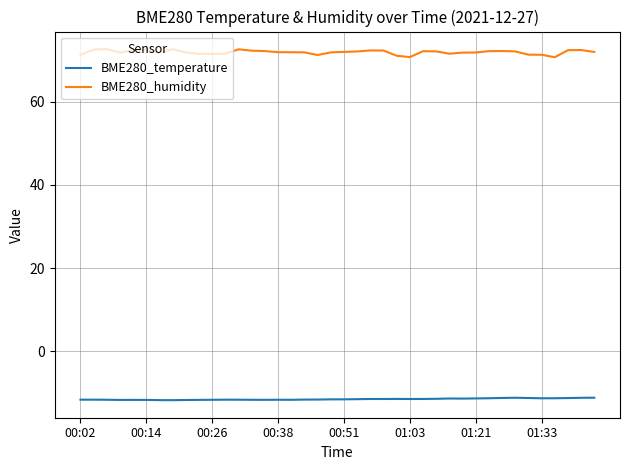

What is the maximum value for BME280_temperature?

-11.1